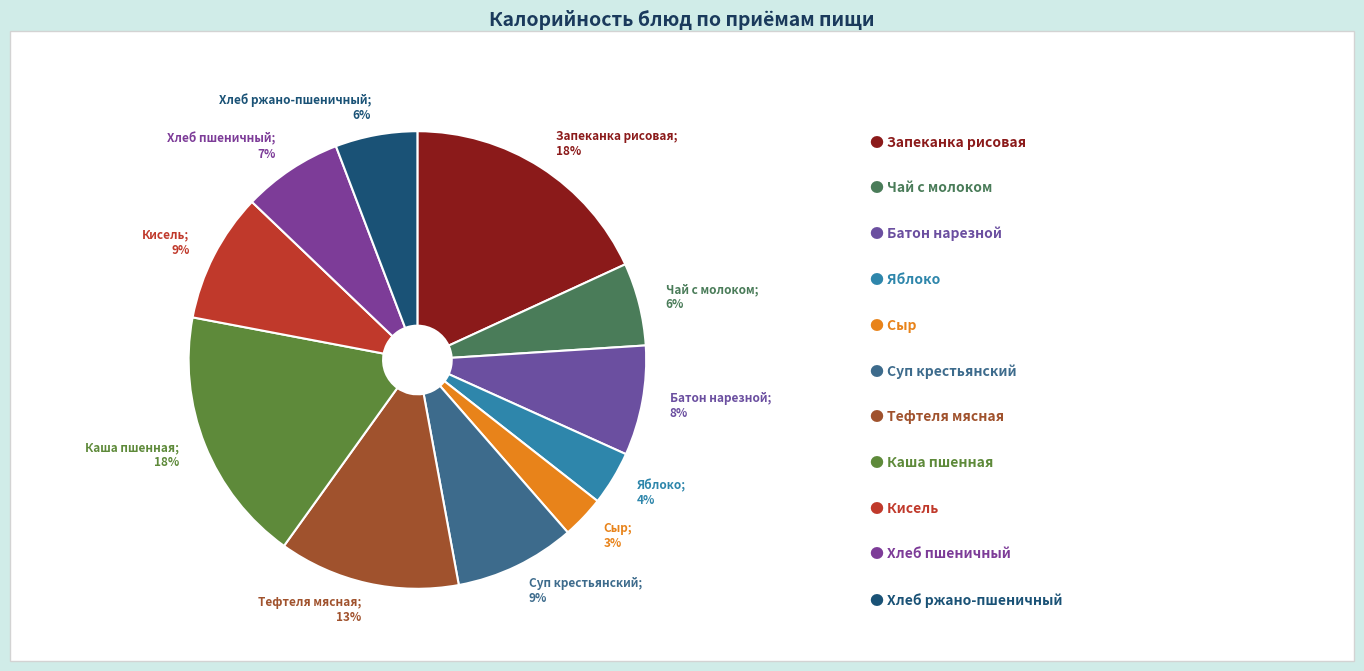

Between Запеканка рисовая; 18% and Тефтеля мясная; 13%, which is larger?

Запеканка рисовая; 18%